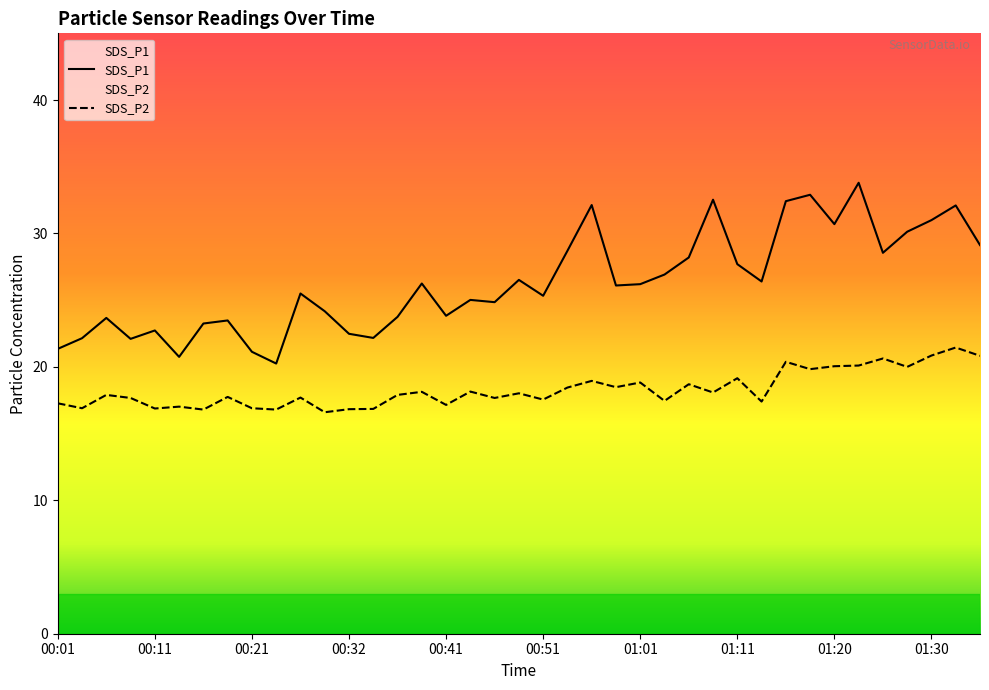

How many data points in SDS_P2 are above 17?

31